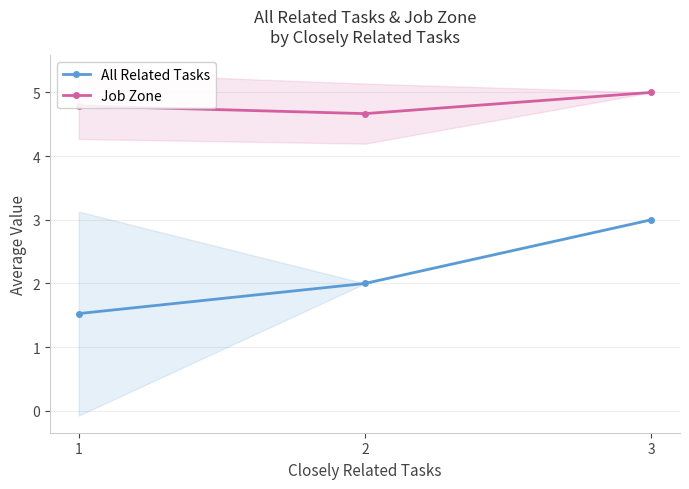

What is the sum of the All Related Tasks values at 3 and 2?

5.0